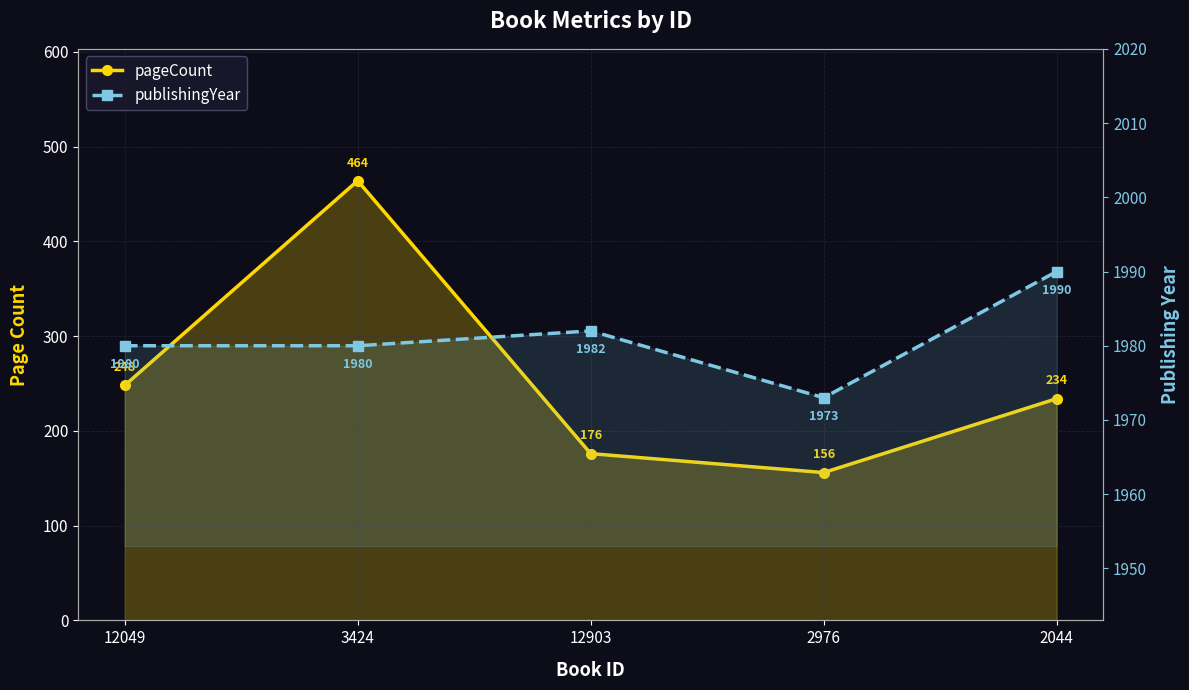

What is the smallest value displayed?

156